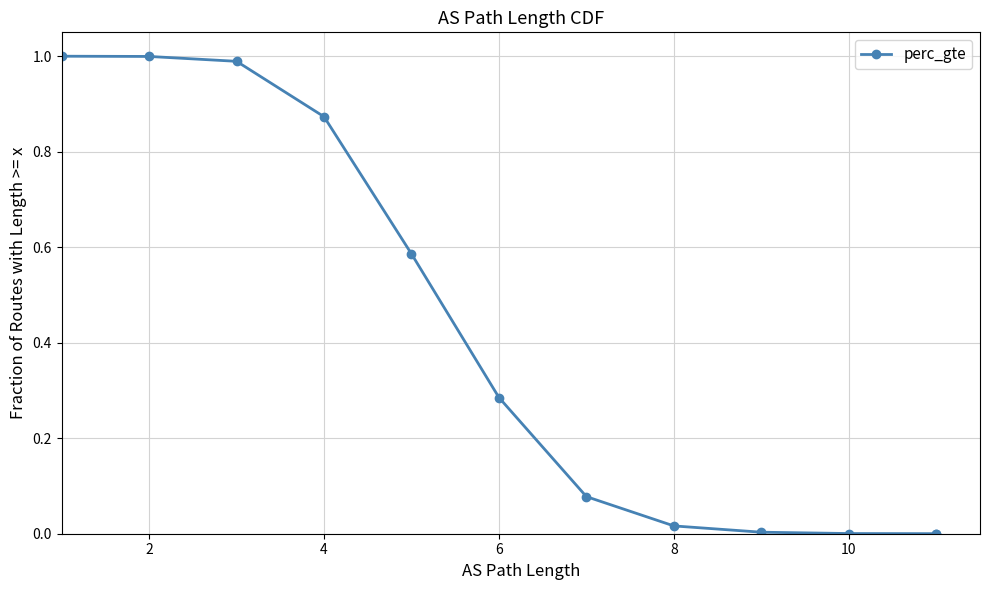

What is the sum of all values?

4.8